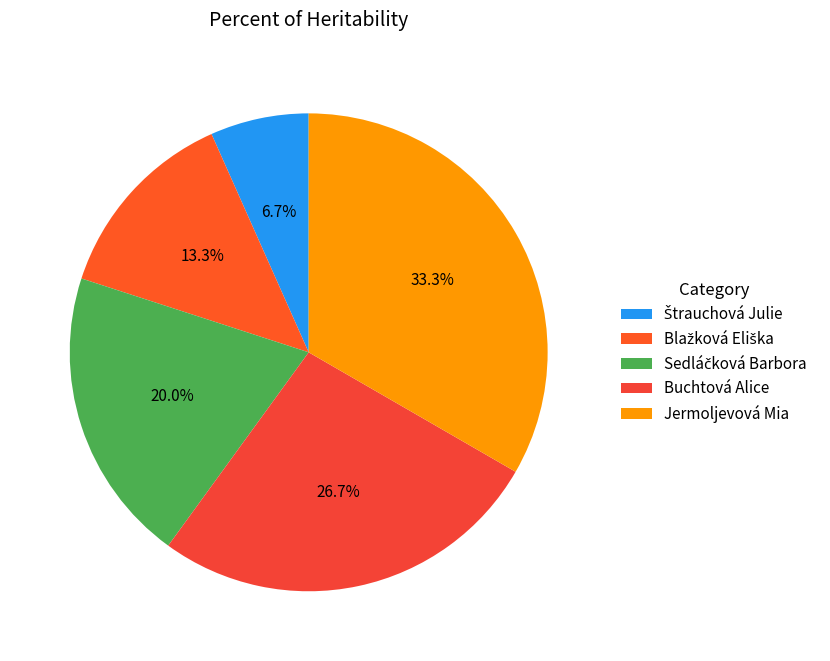

How many segments does this pie chart have?

5